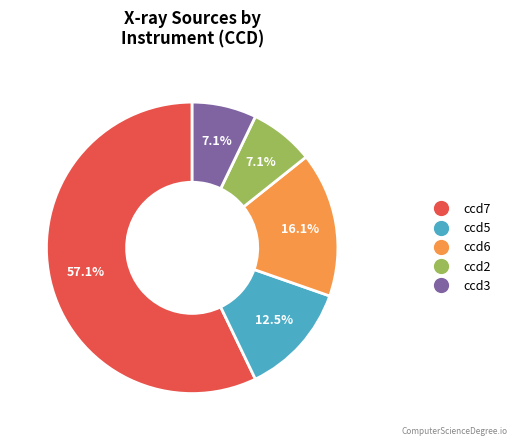

To the nearest percent, what is the difference between the largest and smallest slice percentages?

50%